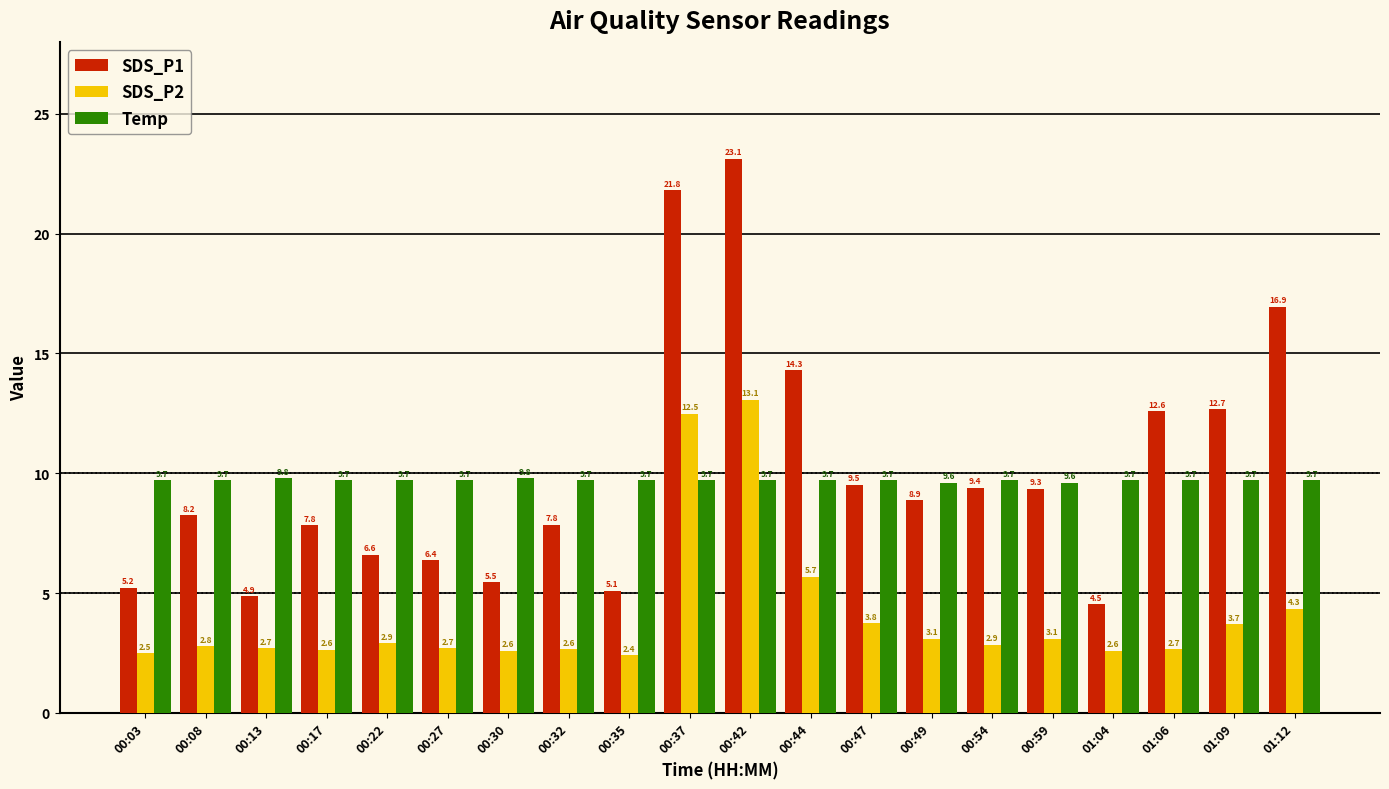

How many values in the SDS_P1 series are below 8?

9